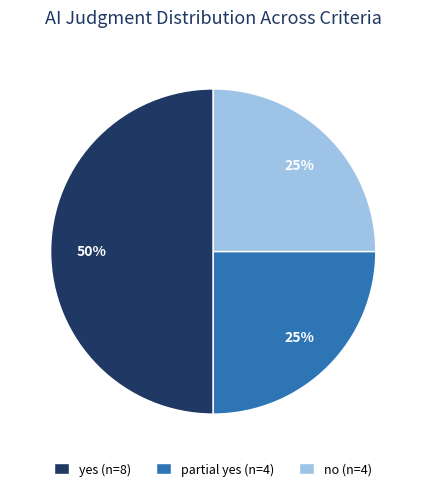

What is the ratio of the value at no to the value at yes?

0.5